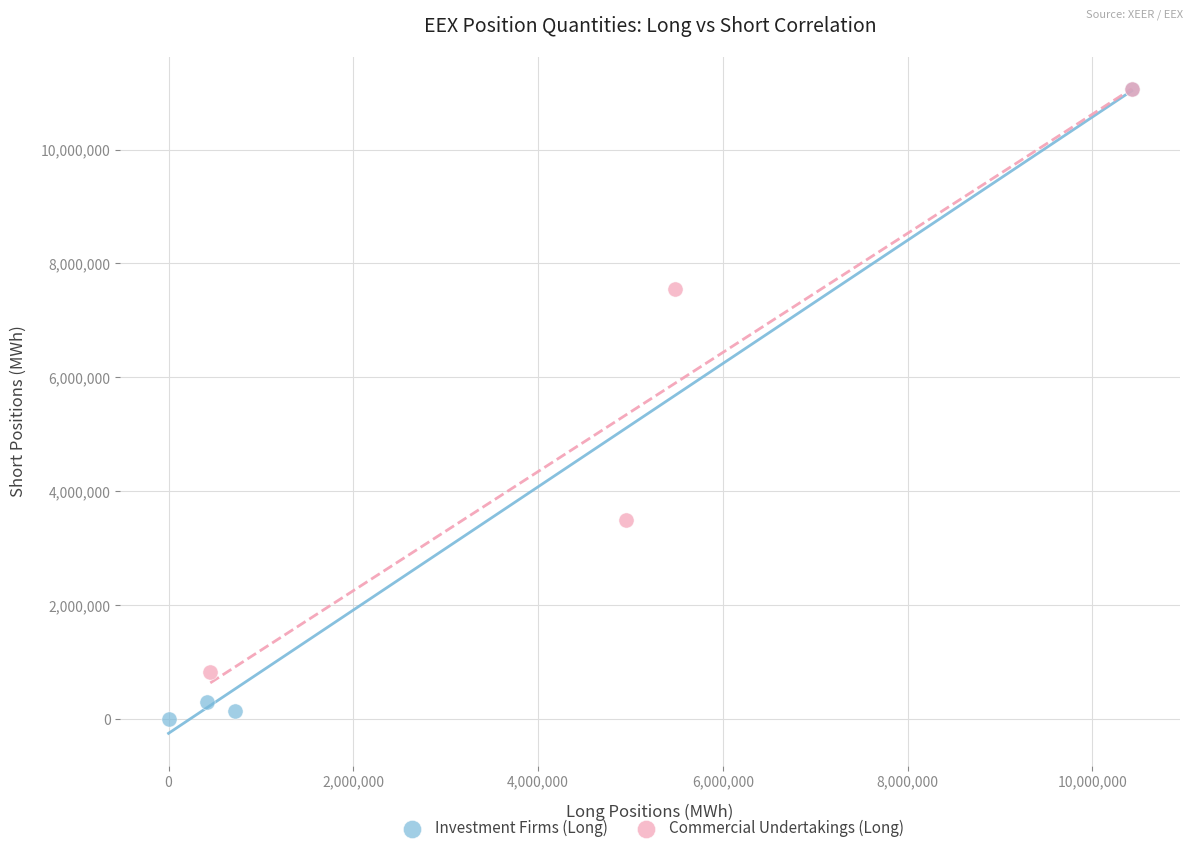

Which series contains the lowest Y value?

Investment Firms (Long)